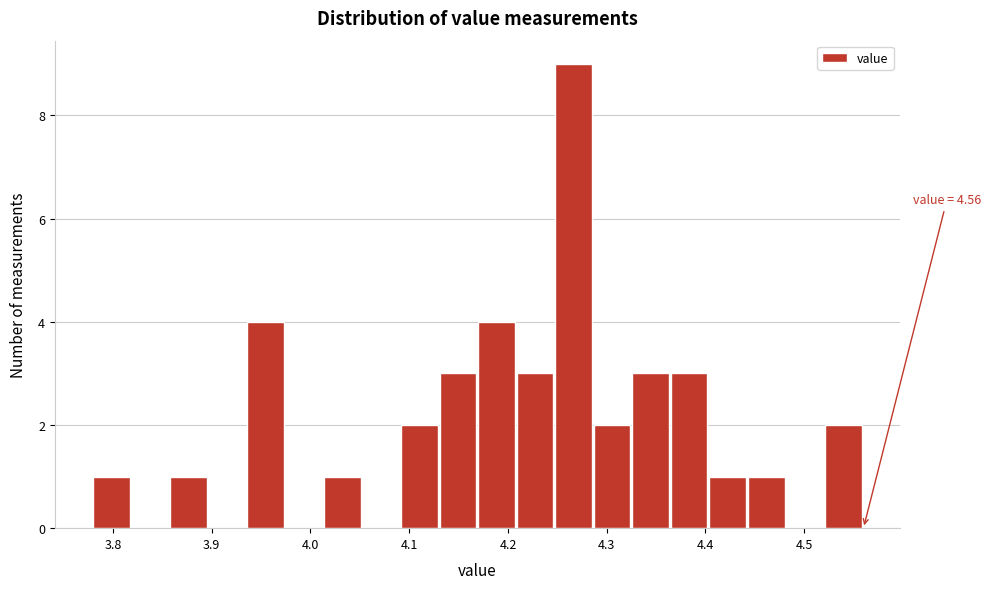

Around what value on the x-axis is the tallest bar? Give the approximate position of its centre, as read against the axis.

4.27